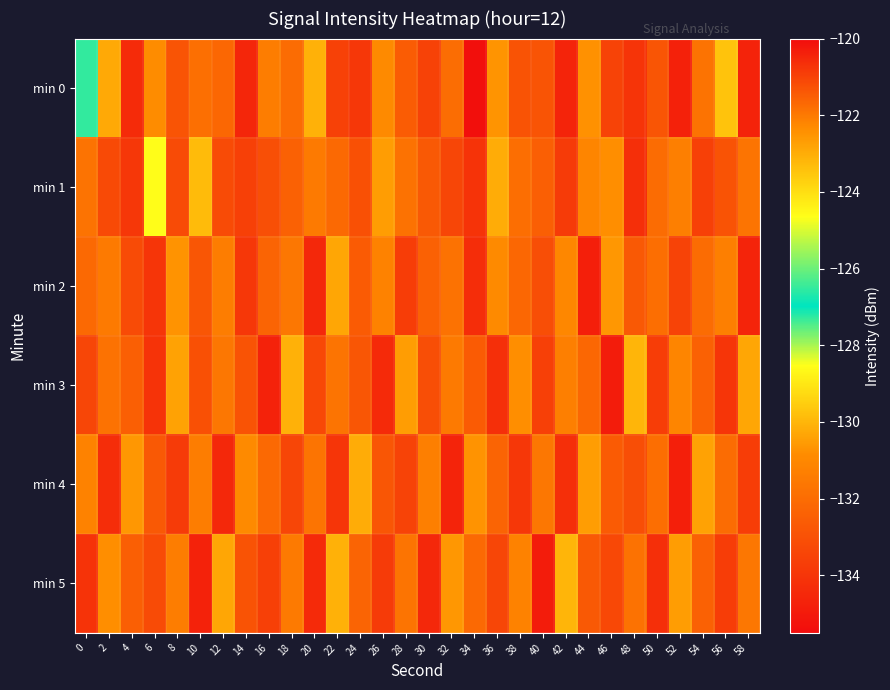

List the series in order of their peak value, lowest first.

min 2, min 4, min 3, min 5, min 1, min 0